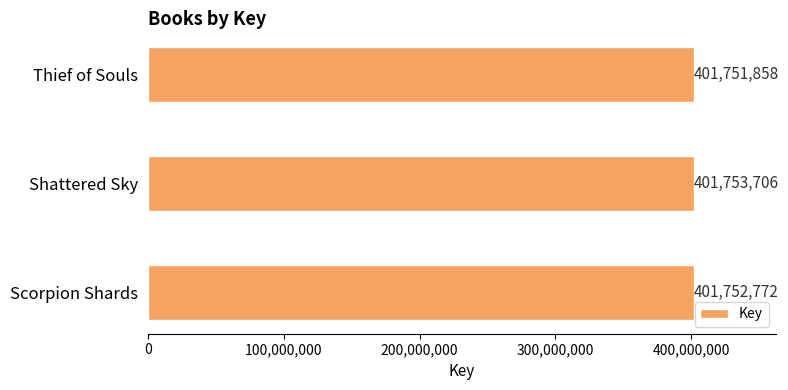

Reading bottom to top, what are all the values shown in this chart?

Scorpion Shards=401752772	Shattered Sky=401753706	Thief of Souls=401751858